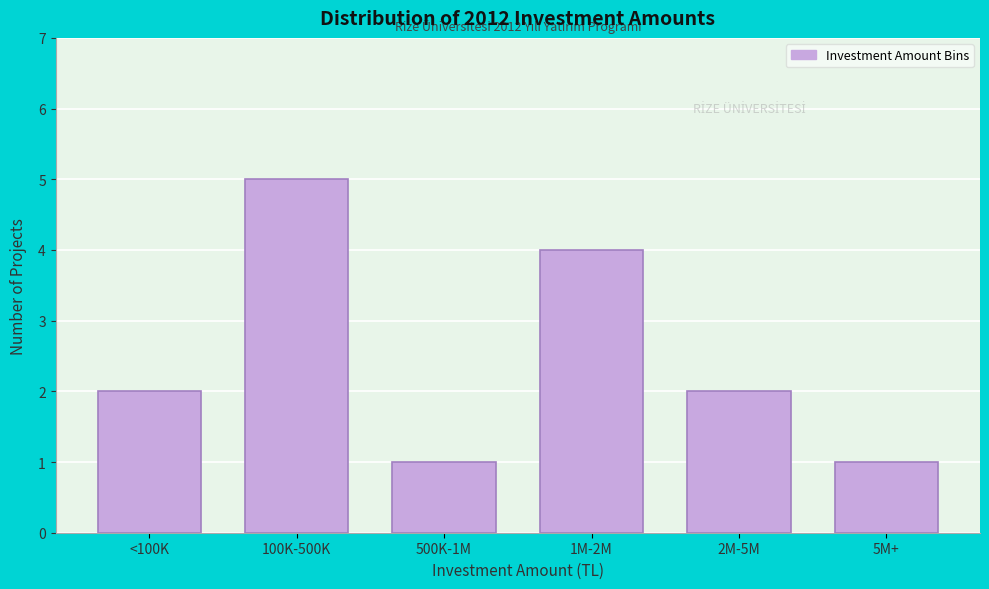

Reading left to right, list all the values displayed in this chart.

<100K=2	100K-500K=5	500K-1M=1	1M-2M=4	2M-5M=2	5M+=1